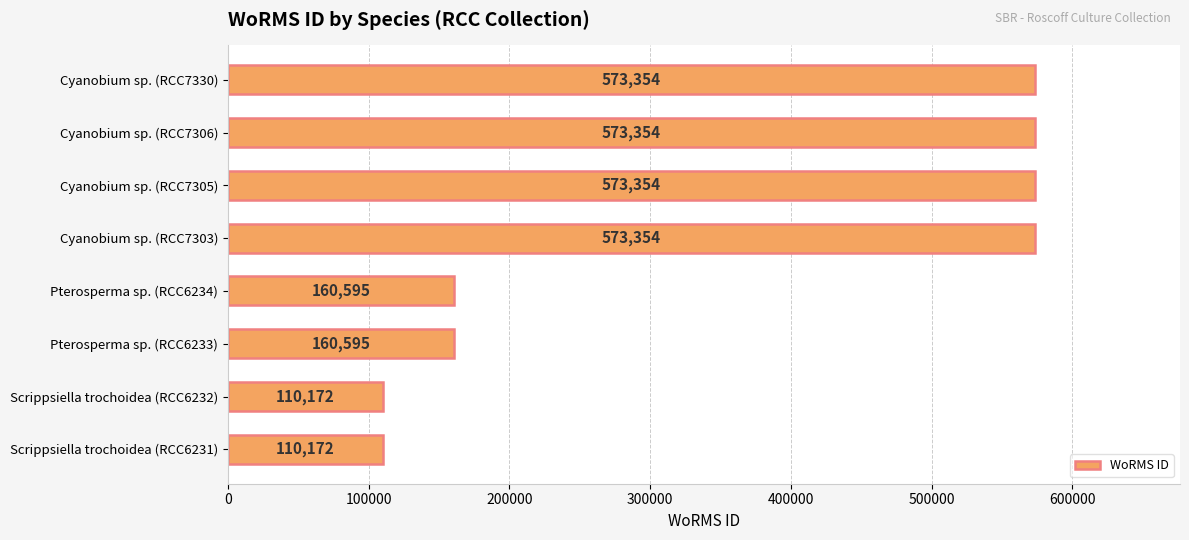

Is it true that the value at Pterosperma sp. (RCC6234) is 98081?

False